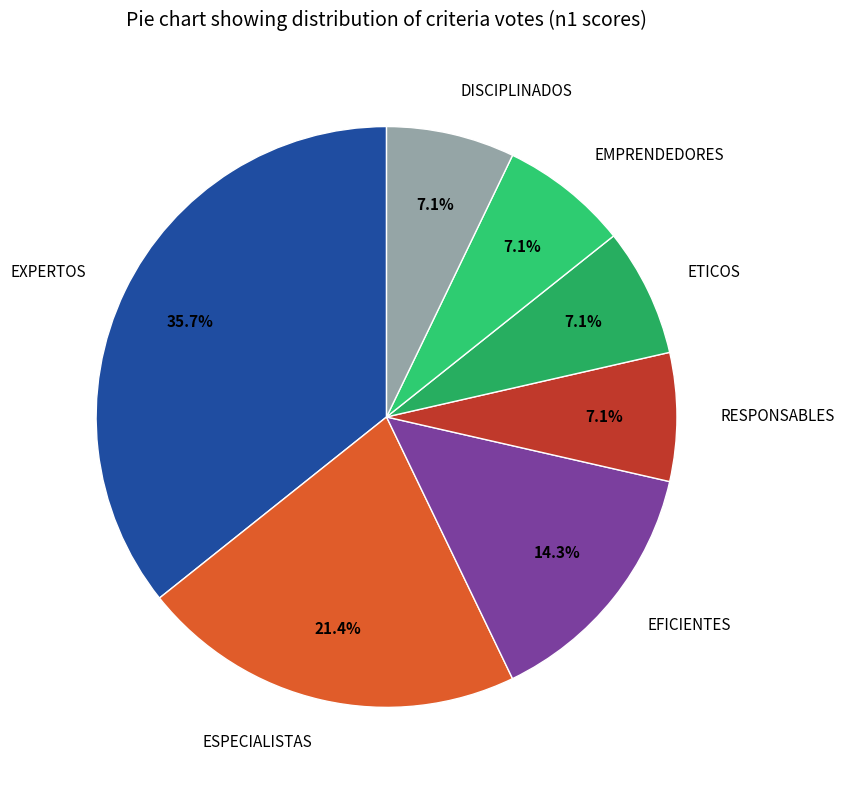

How many segments does this pie chart have?

7